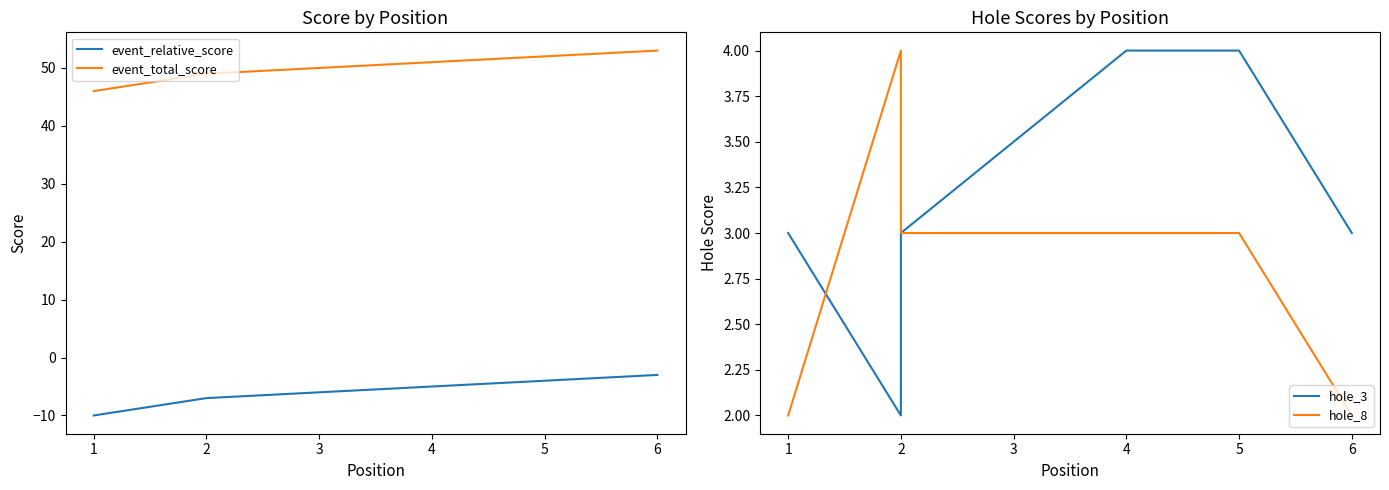

How many data points in hole_3 are above 3?

2